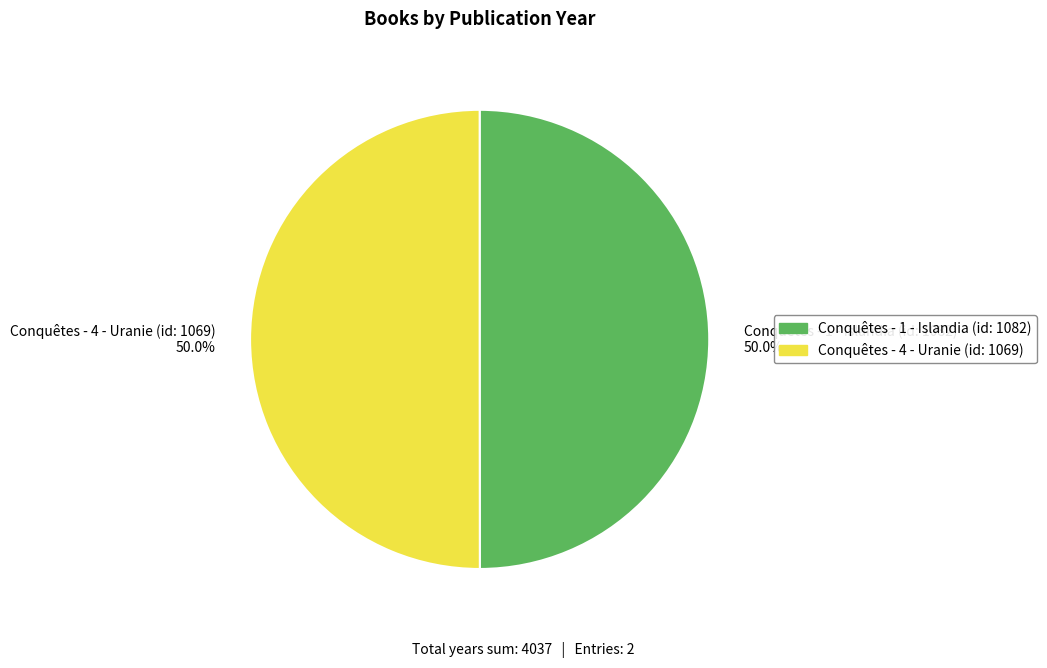

What is the ratio of the value at Conquêtes - 1 - Islandia (id: 1082) to the value at Conquêtes - 4 - Uranie (id: 1069)?

1.0